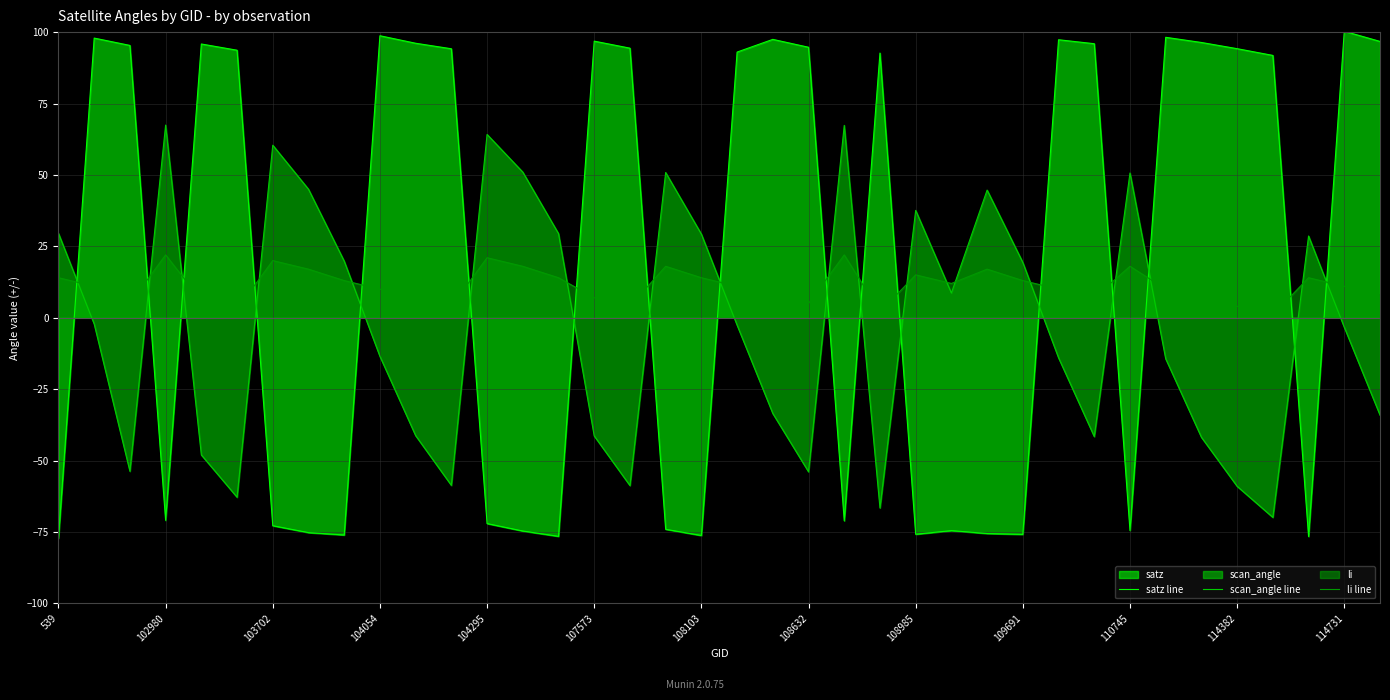

What is the total value across all series at 103702?

7.6